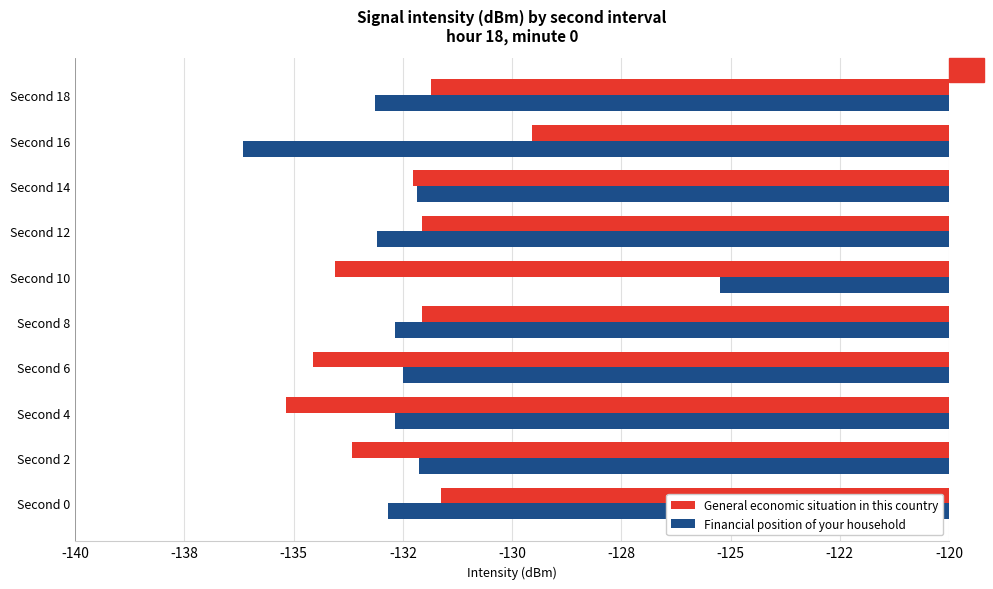

Reading left to right, extract all data points from this chart.

General economic situation in this country: -131.6	-133.7	-135.2	-134.6	-132.1	-134.1	-132.1	-132.3	-129.6	-131.9
Financial position of your household: -132.8	-132.1	-132.7	-132.5	-132.7	-125.2	-133.1	-132.2	-136.2	-133.1